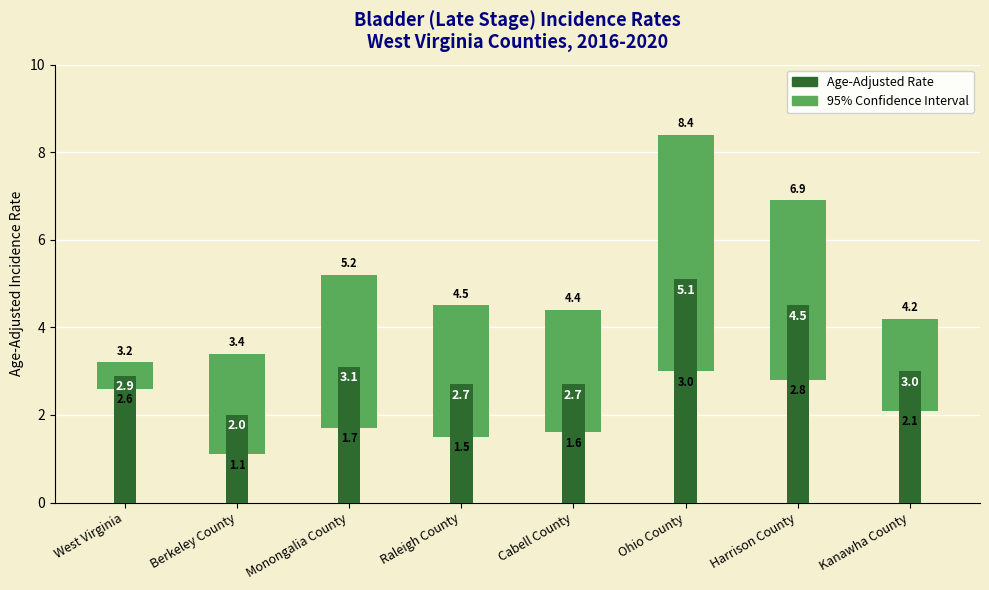

What is the label of the 2nd bar from the right?

Harrison County